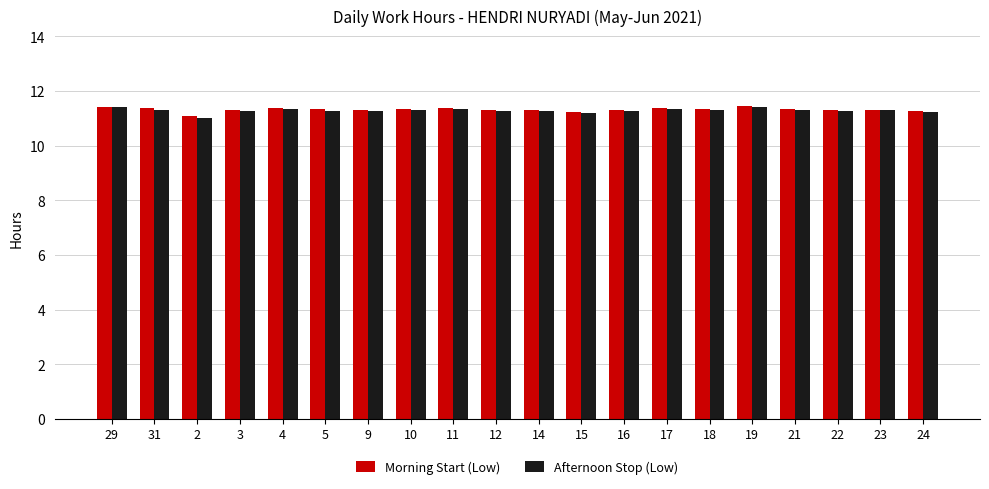

True or false: Morning Start (Low) has a value of 11.4 at 11.

True